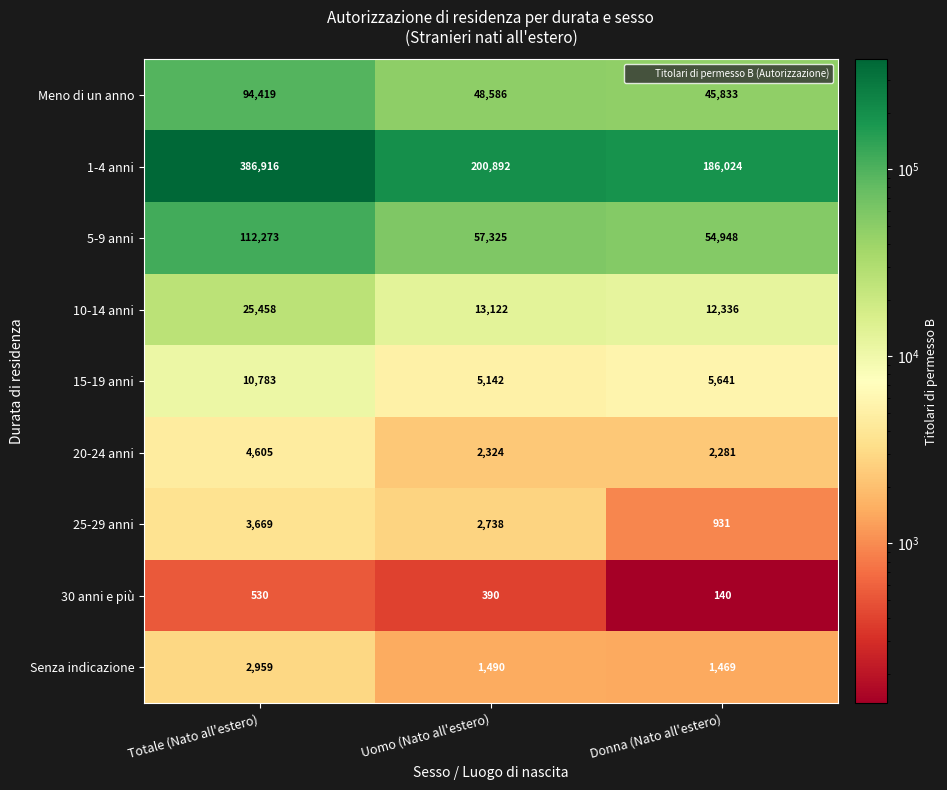

Where is 1-4 anni nearest to the value 286470?

Uomo (Nato all'estero)